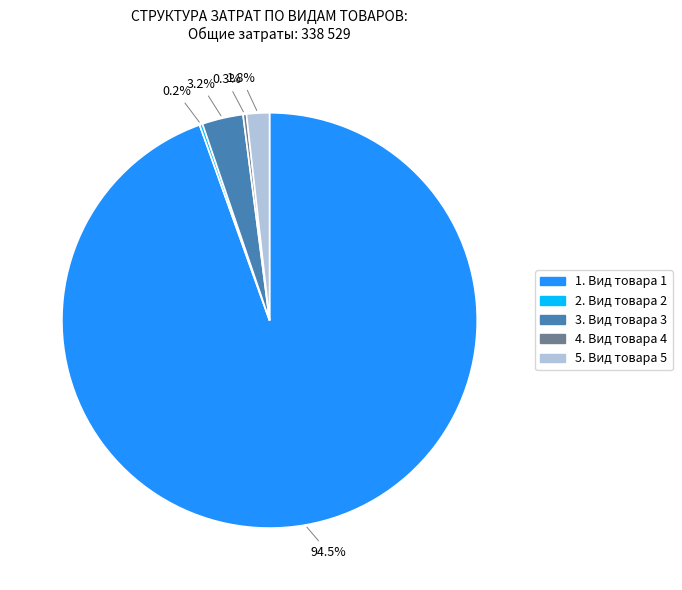

Is there any slice that represents more than half of the pie?

Yes